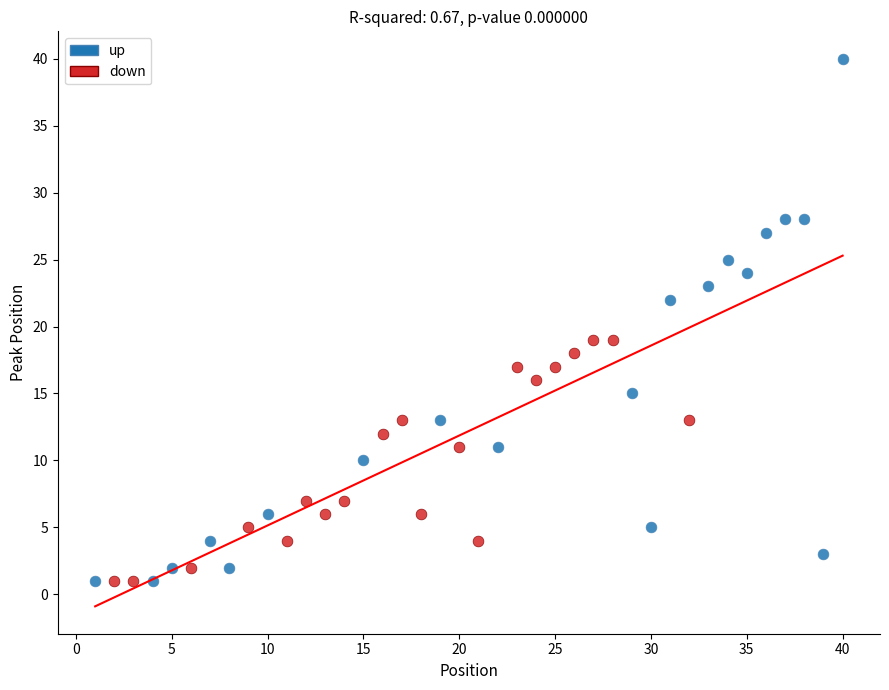

Which series has the largest Y range (max minus min)?

up